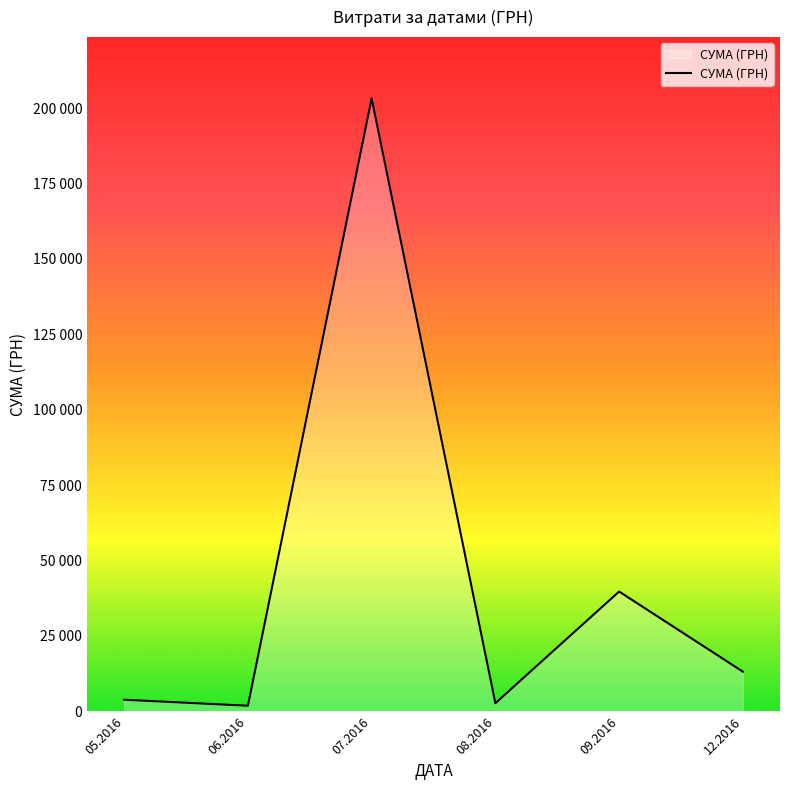

Rank the categories by value from lowest to highest.

06.2016, 08.2016, 05.2016, 12.2016, 09.2016, 07.2016